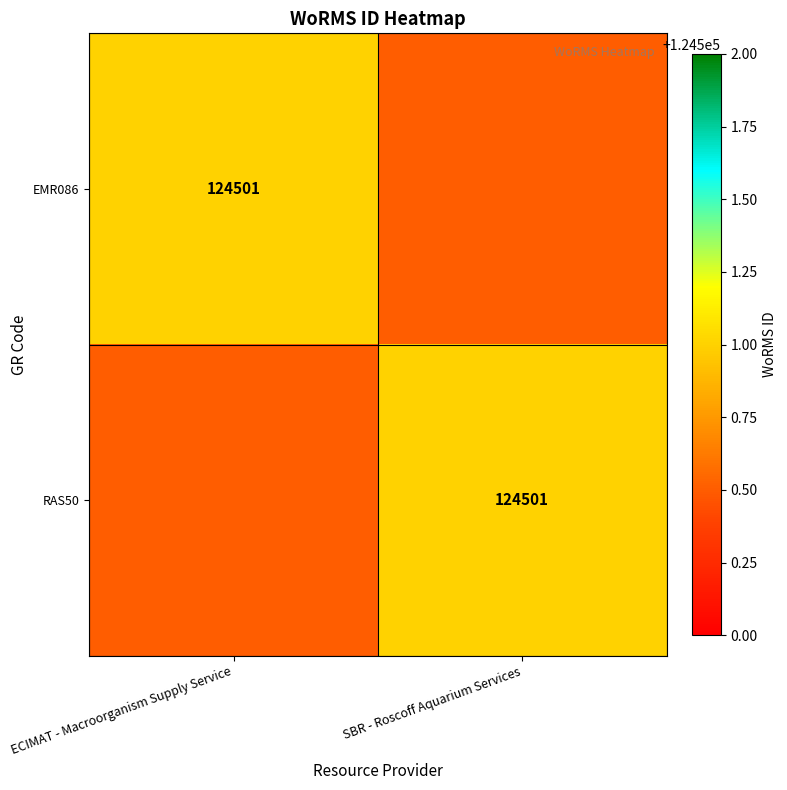

How many categories are shown in the chart?

2